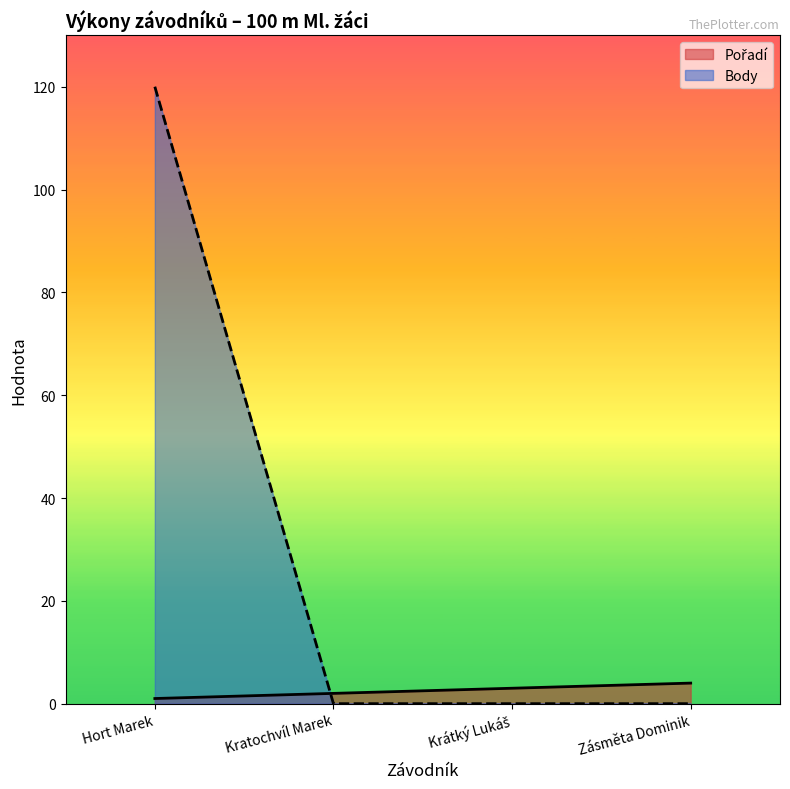

After their last crossing, which series has the higher values: Body or Pořadí?

Pořadí